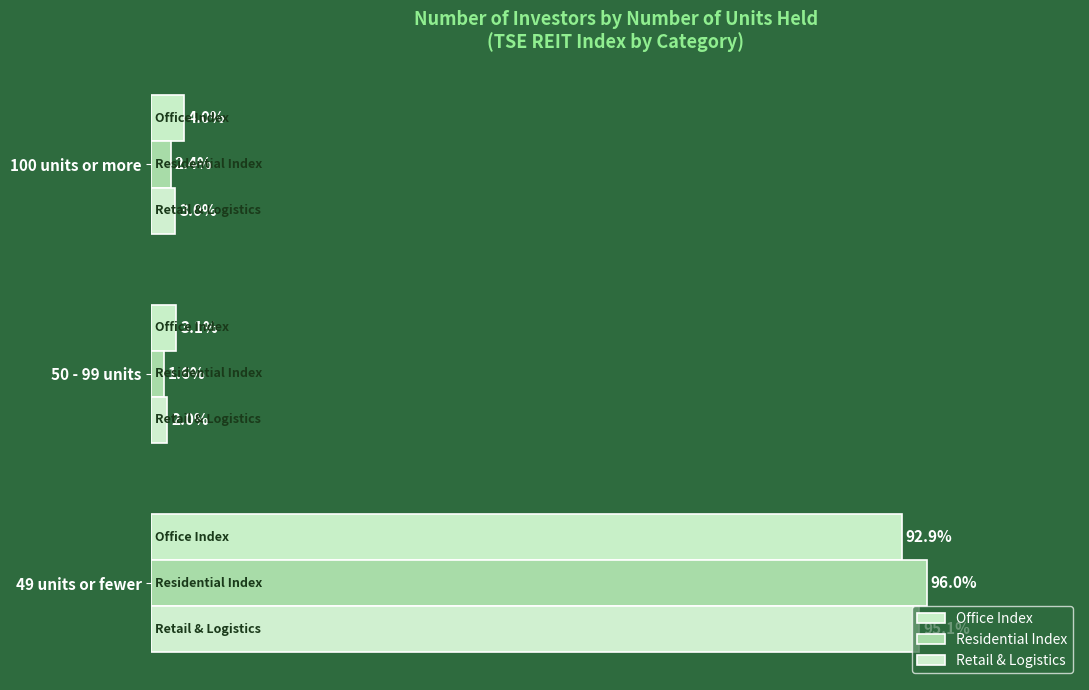

List the series in order of their peak value, lowest first.

Office Index, Retail & Logistics, Residential Index